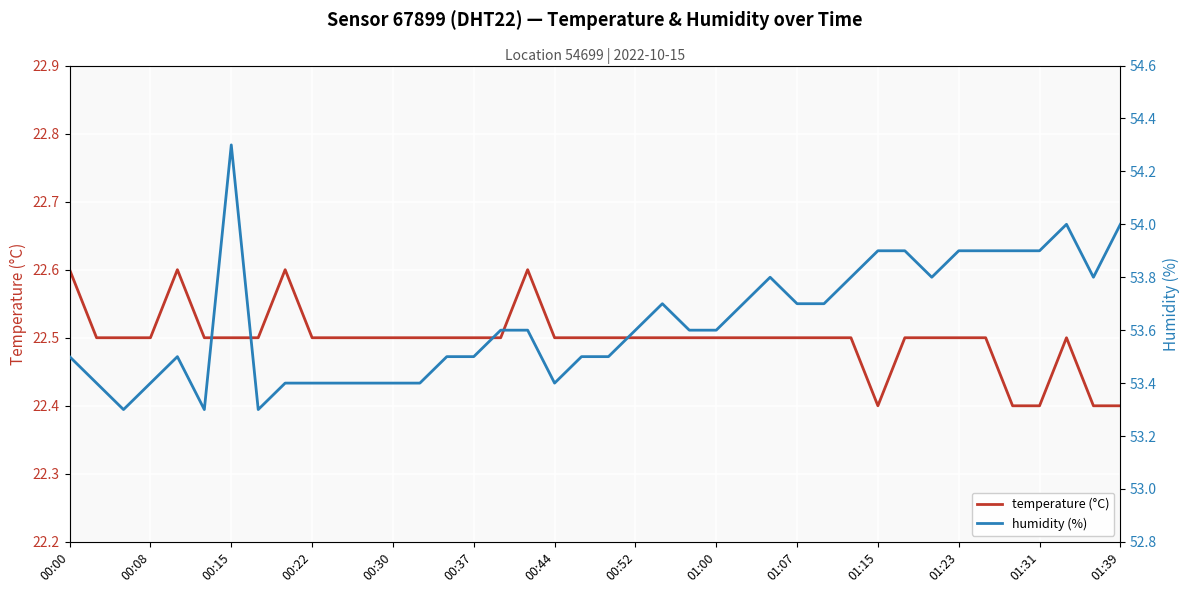

Which series changed the most between 00:37 and 01:31?

humidity (%)